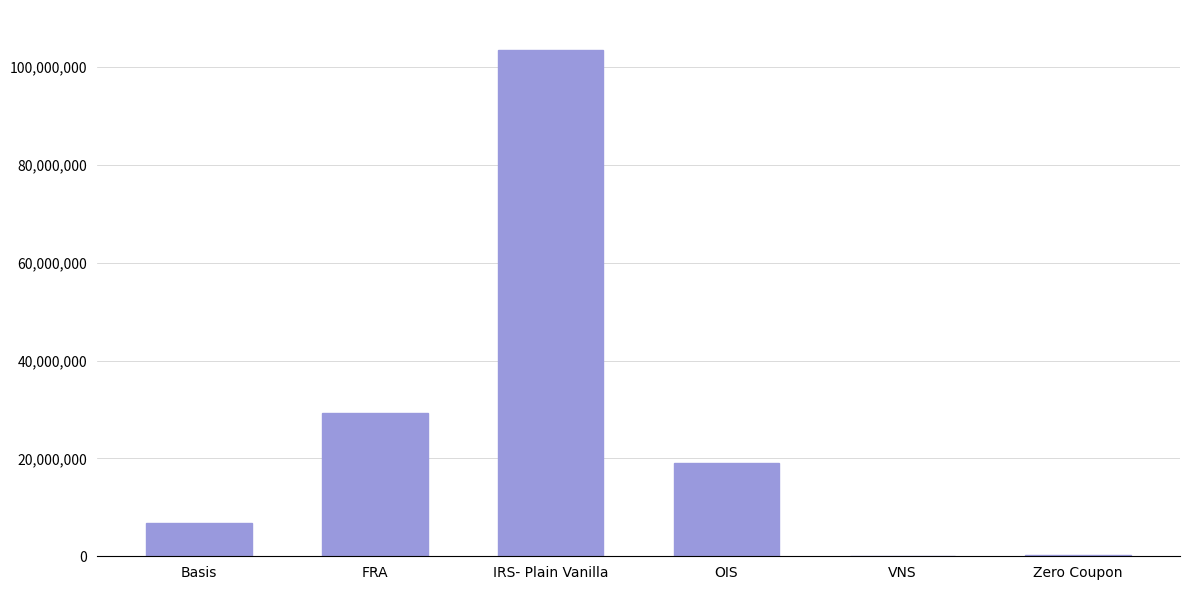

What value does the data have at VNS, to the nearest 100?

2000